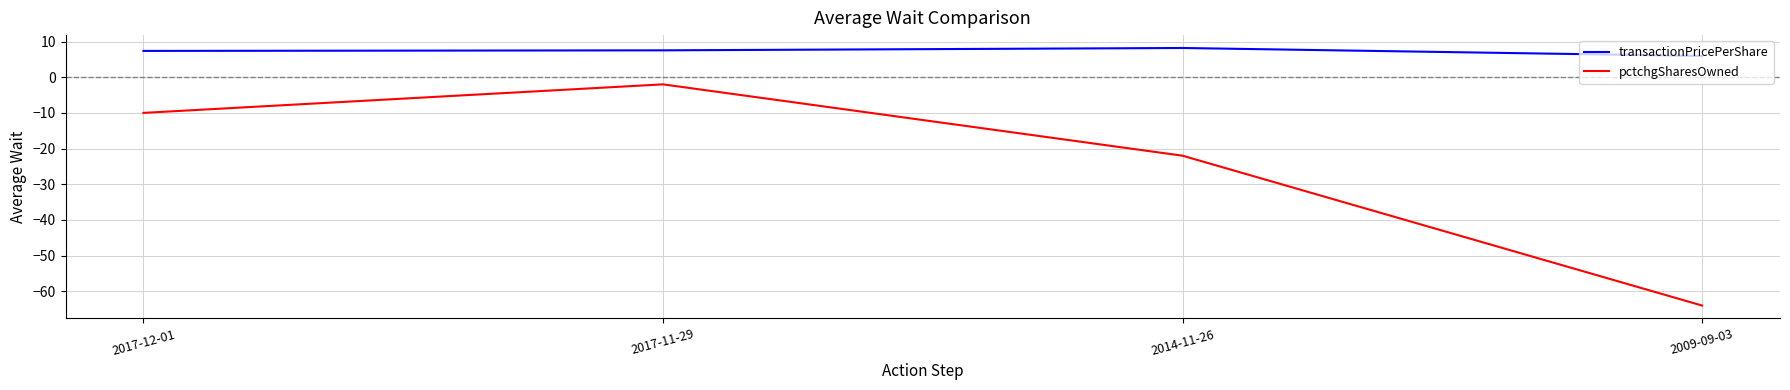

At which category does the chart reach its minimum across all series?

2009-09-03